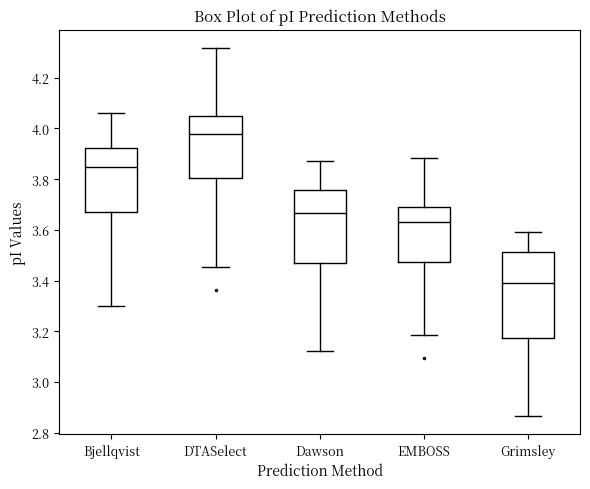

Comparing the boxes themselves (not the whiskers), which one is the tallest?

Grimsley